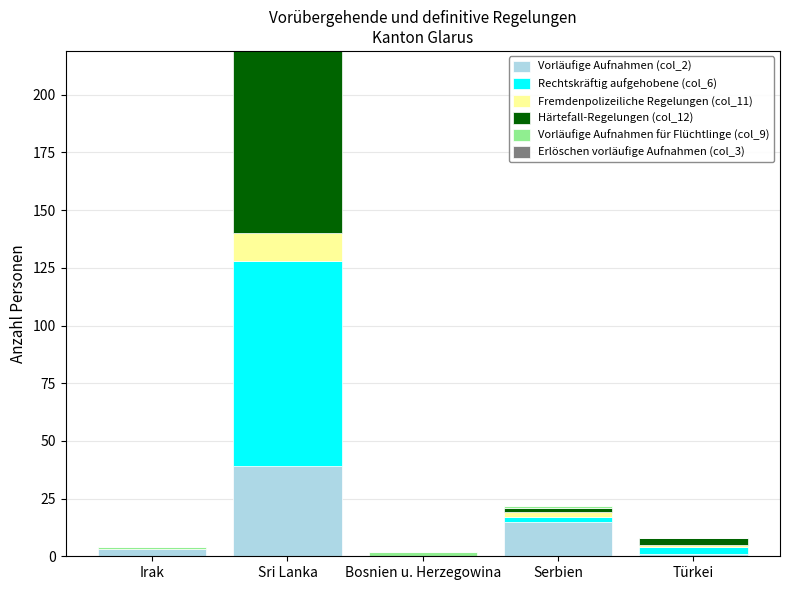

Which category has the highest value in the Vorläufige Aufnahmen (col_2) series?

Sri Lanka